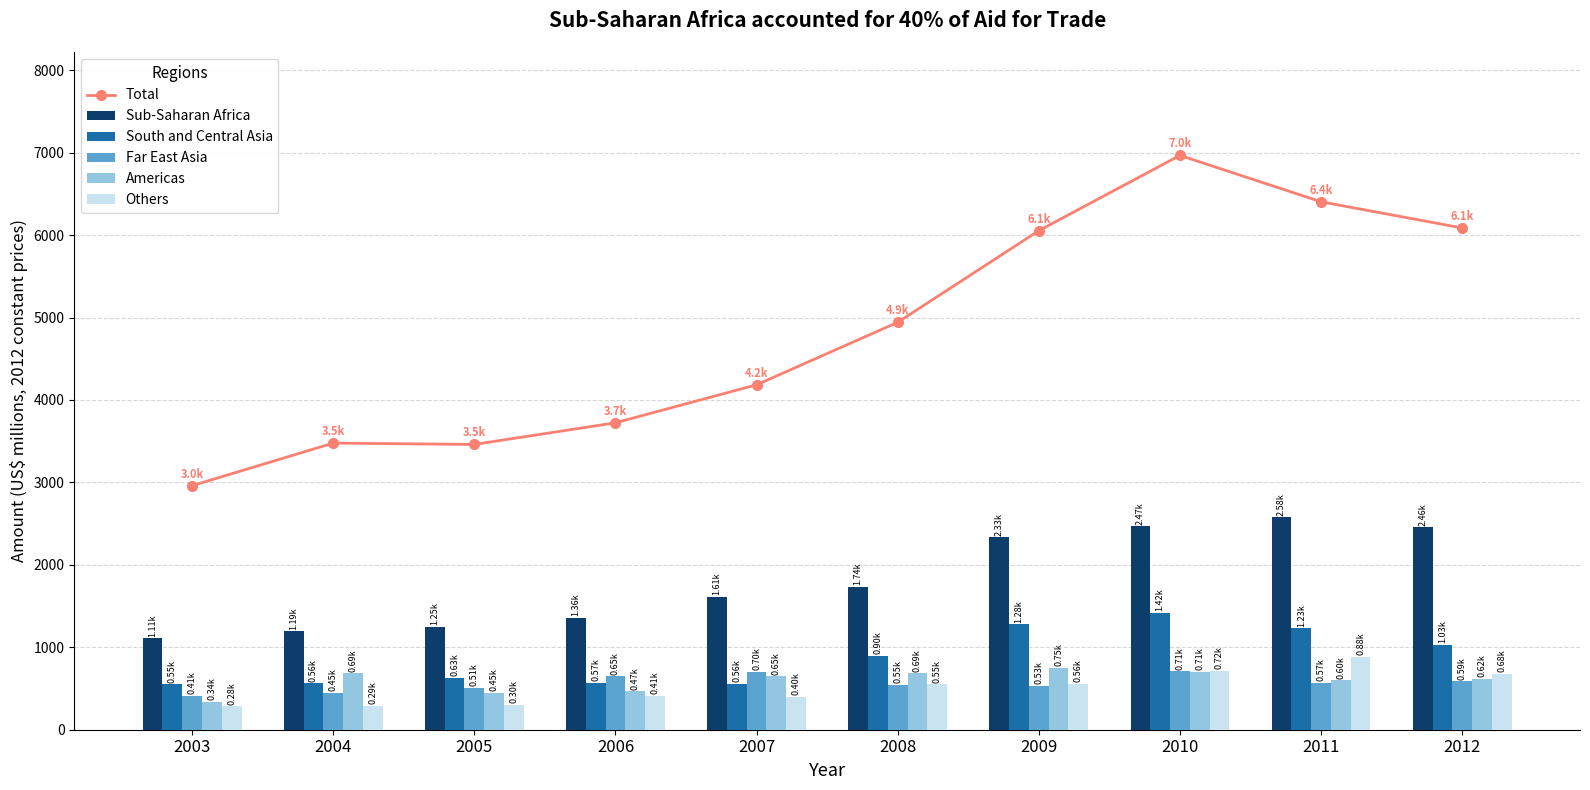

What is the difference between the highest and lowest values at 2010?

6260.7